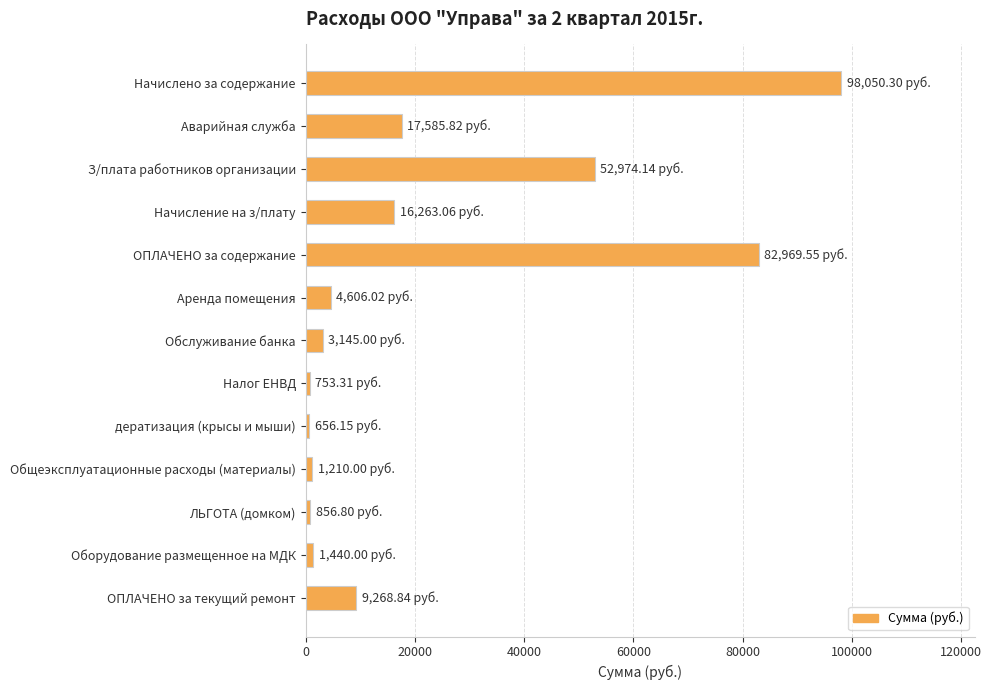

At which category does the chart reach its peak across all series?

Начислено за содержание